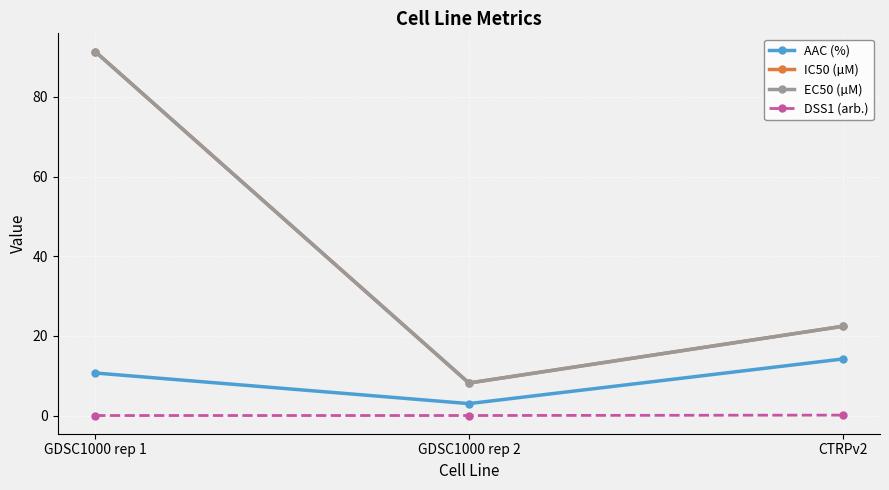

What is the label of the 3rd point from the right?

GDSC1000 rep 1